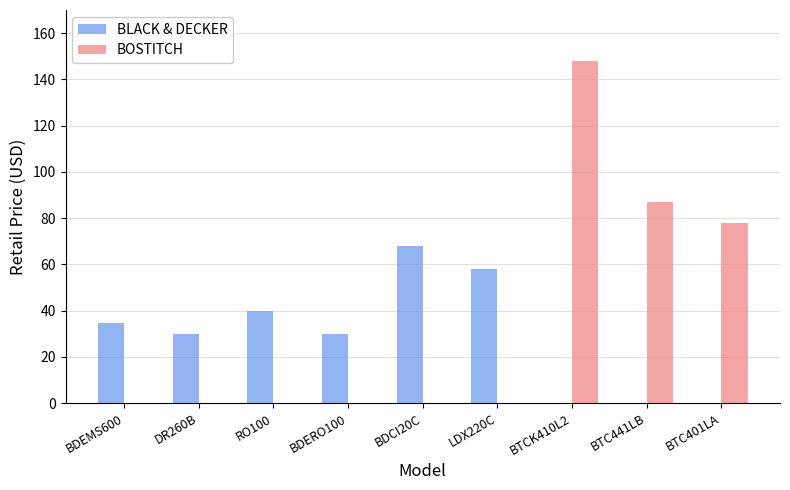

The value of BOSTITCH at DR260B is 0.0. True or false?

True